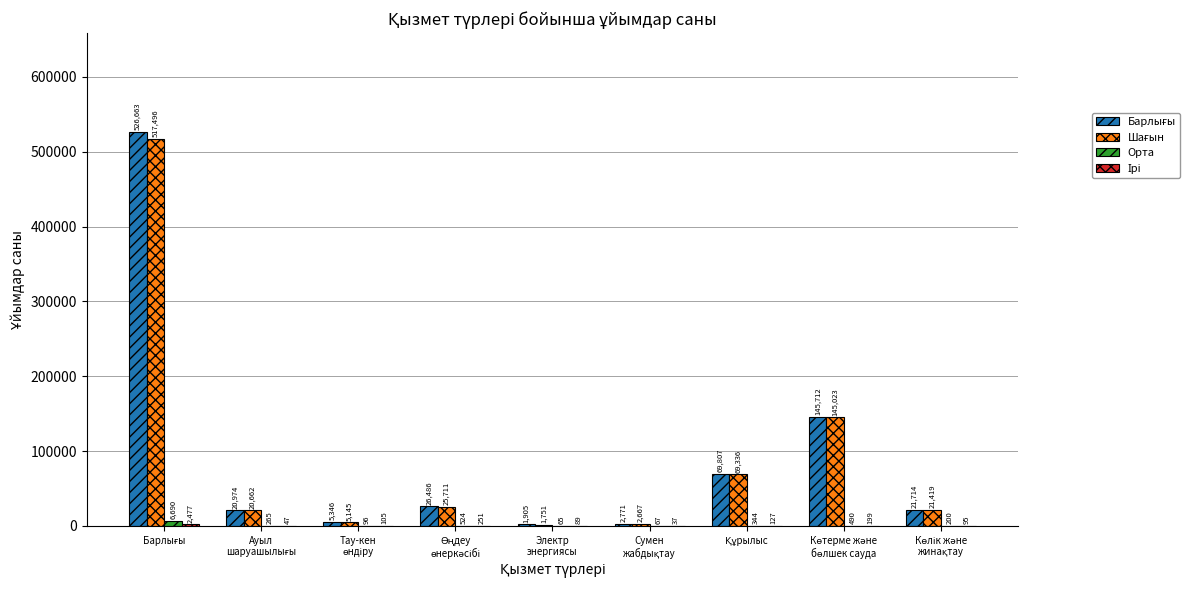

Count the number of data series in this chart.

4